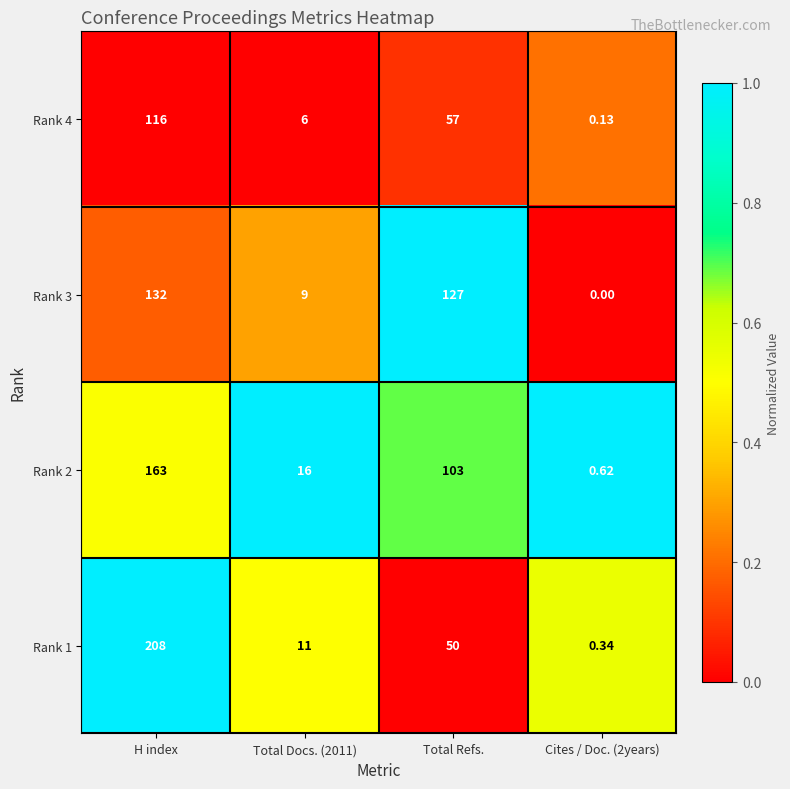

Where does the Rank 1 series first go above 50?

H index